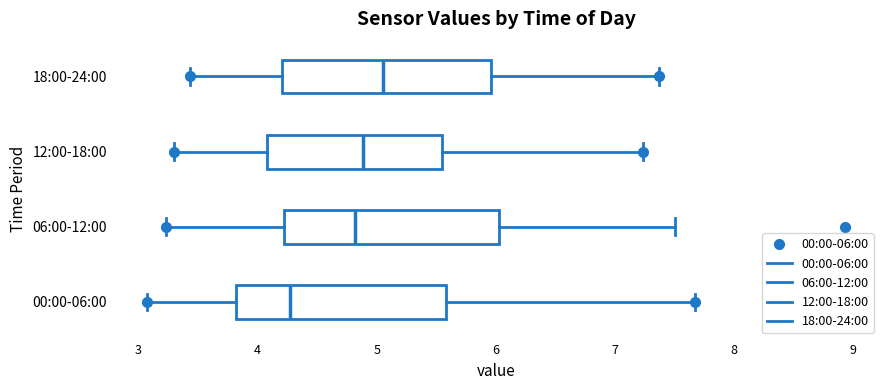

Reading bottom to top, read every box against the x-axis: the position of its median line, the range the box covers, and the ends of its whiskers. The values are not printed on the chart, so give them approximately, as read against the axis.

00:00-06:00: median 4.3, box 3.8 to 5.6, whiskers 3.1 to 7.7
06:00-12:00: median 4.8, box 4.2 to 6.0, whiskers 3.2 to 7.5
12:00-18:00: median 4.9, box 4.1 to 5.6, whiskers 3.3 to 7.2
18:00-24:00: median 5.1, box 4.2 to 6.0, whiskers 3.4 to 7.4